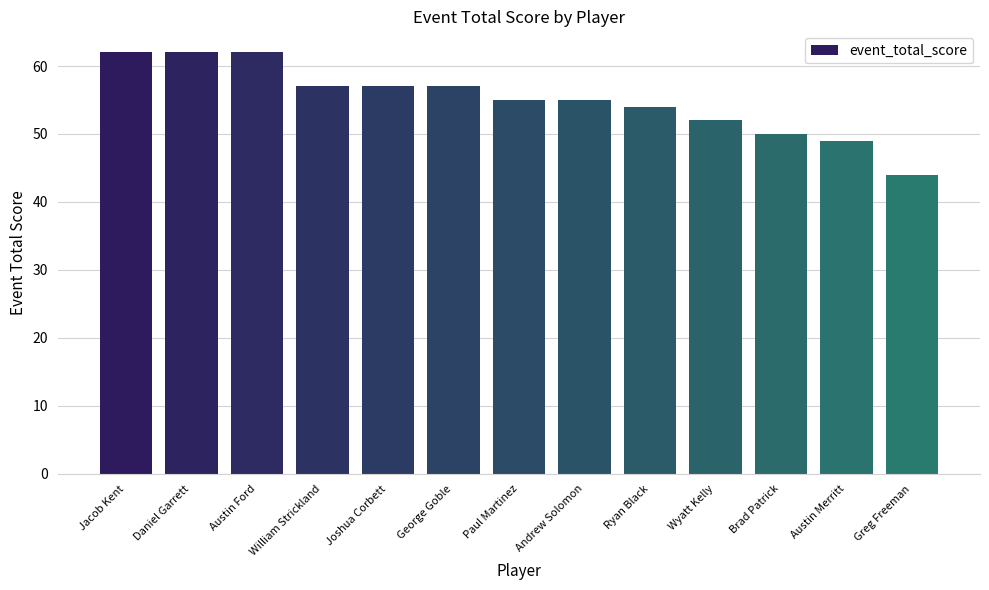

What is the value of the 4th bar from the left?

57